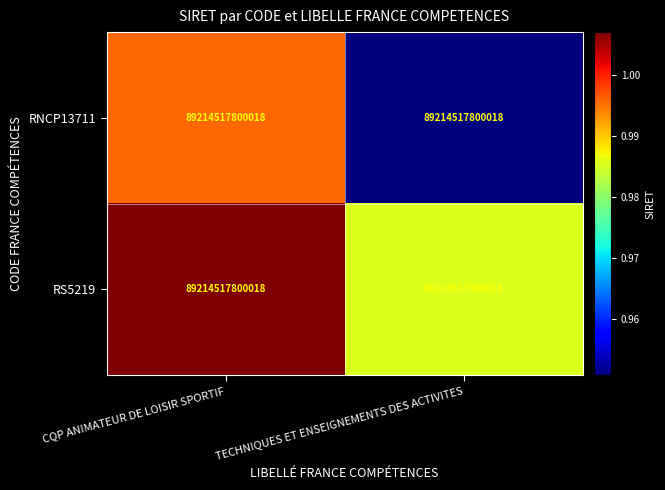

At TECHNIQUES ET ENSEIGNEMENTS DES ACTIVITES, list the series in order from largest to smallest.

RS5219, RNCP13711